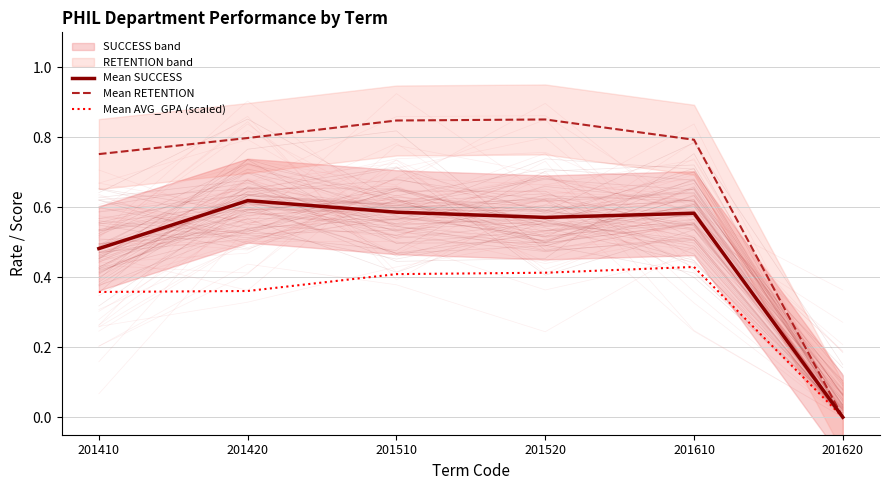

True or false: Mean SUCCESS has more than 2 points higher than both neighbors.

False